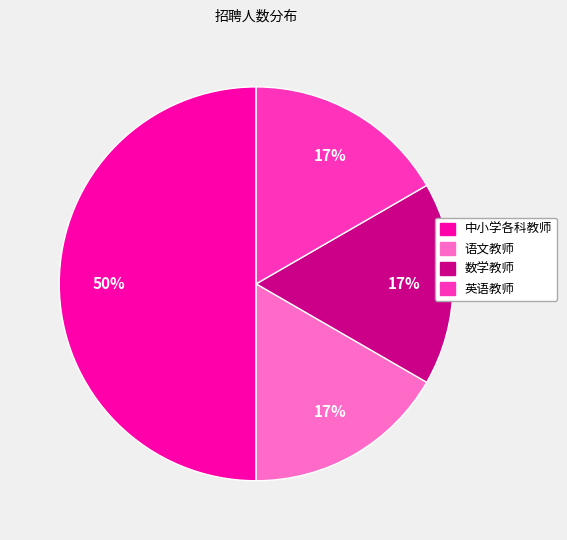

Which category has the biggest portion of the pie?

中小学各科教师